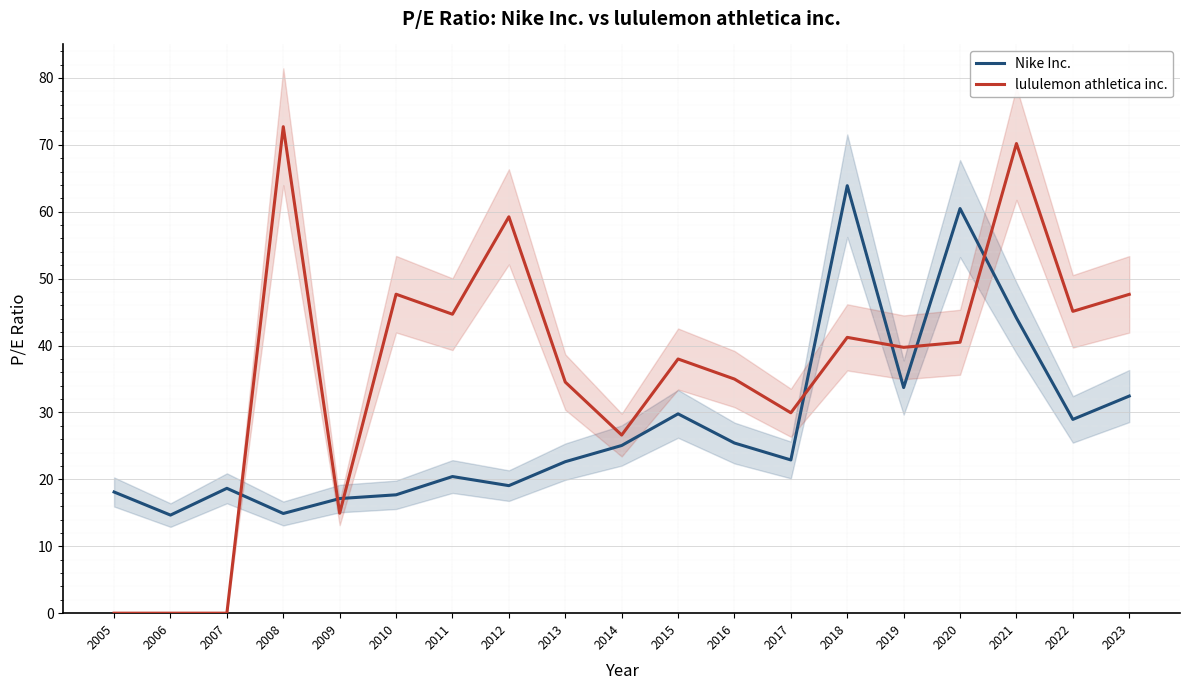

True or false: lululemon athletica inc. has a value of 39.7 at 2006.

False